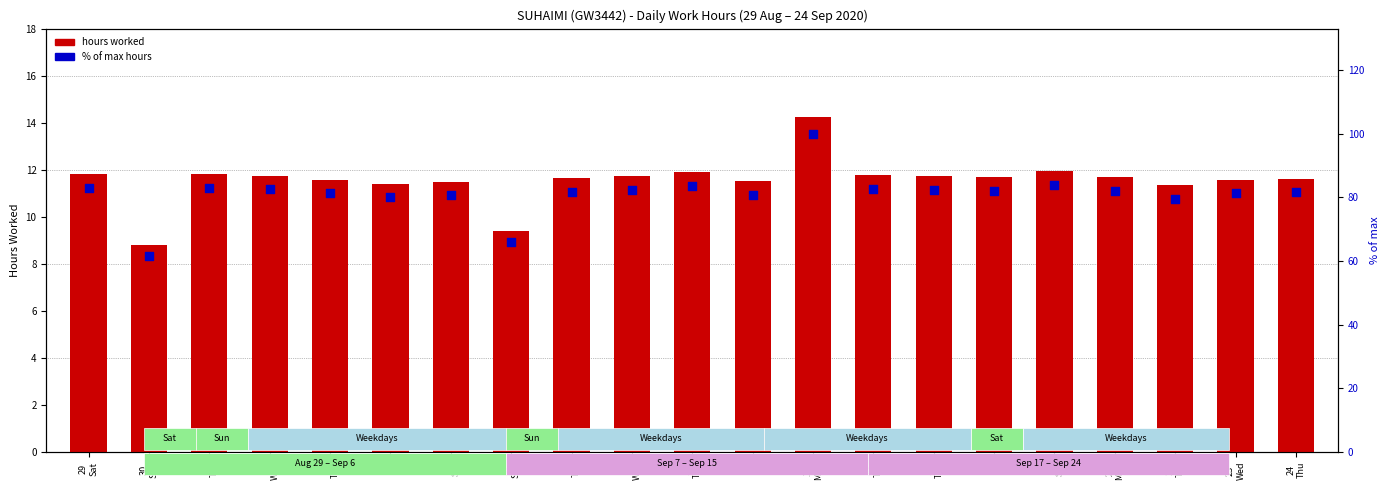

Which series reaches the minimum Y coordinate?

hours worked